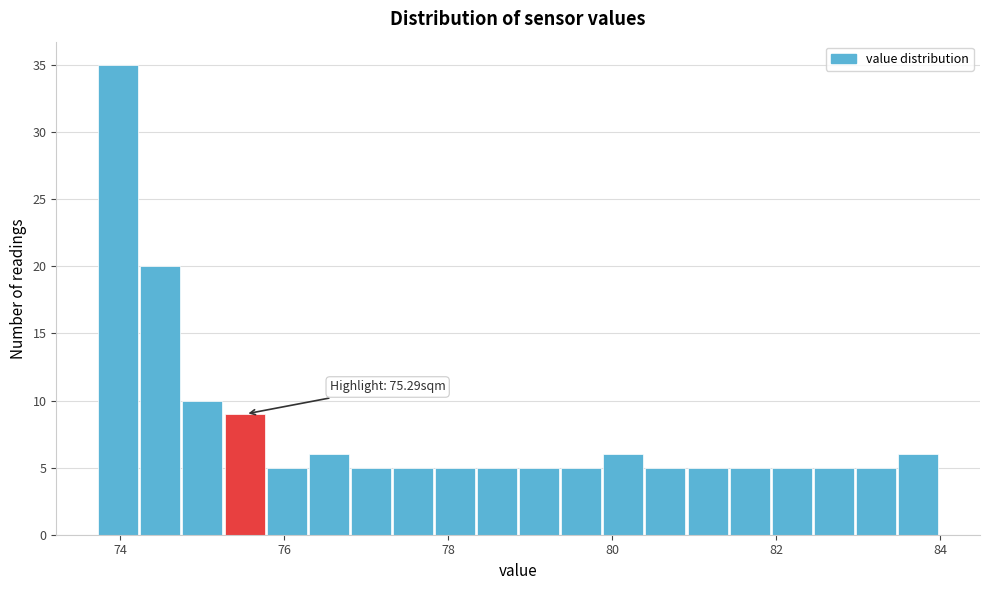

Read against the x-axis, roughly where is the centre of the tallest bar?

74.0